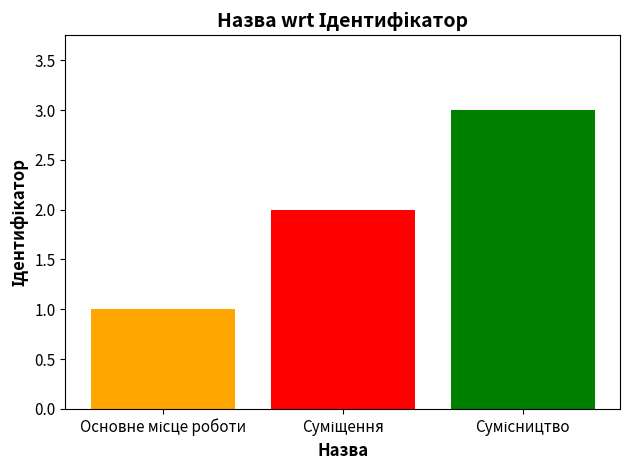

What is the smallest value displayed?

1